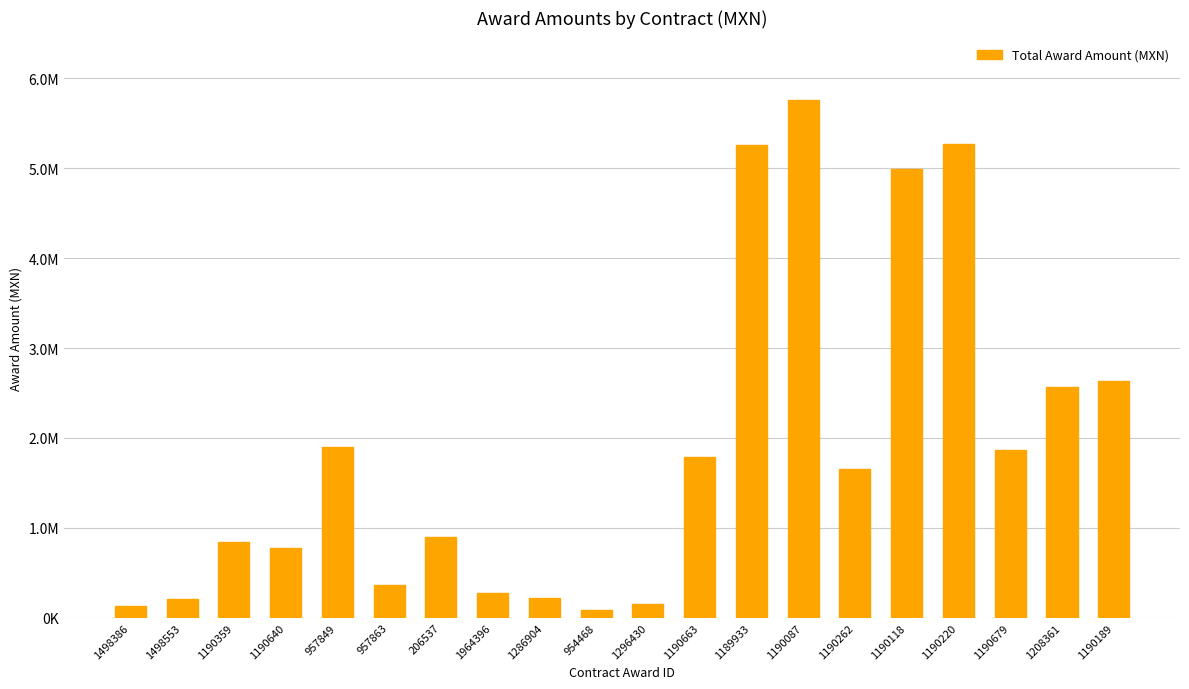

Is it true that the value at 1190220 is 5270174.1?

True